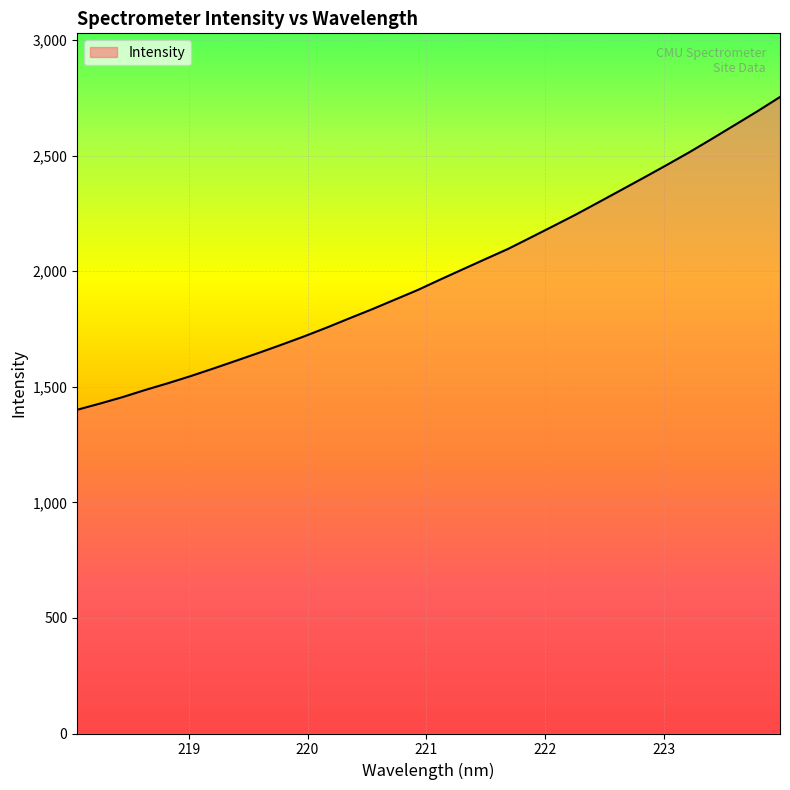

What is the minimum value shown in the chart?

1400.7